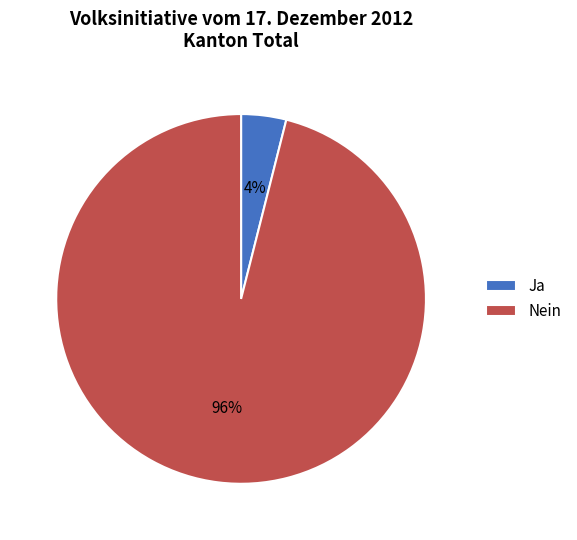

Between Ja and Nein, which is larger?

Nein